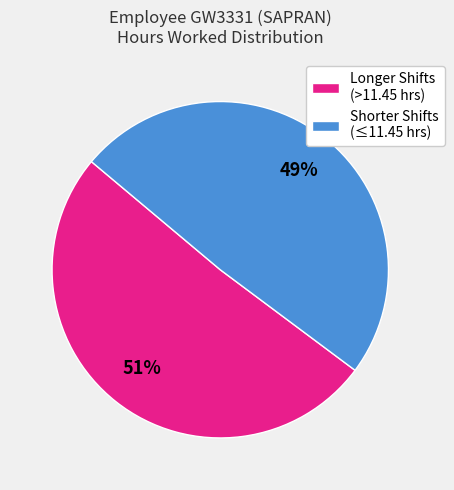

The Shorter Shifts (≤11.45 hrs) slice represents 54% of the pie. True or false?

False